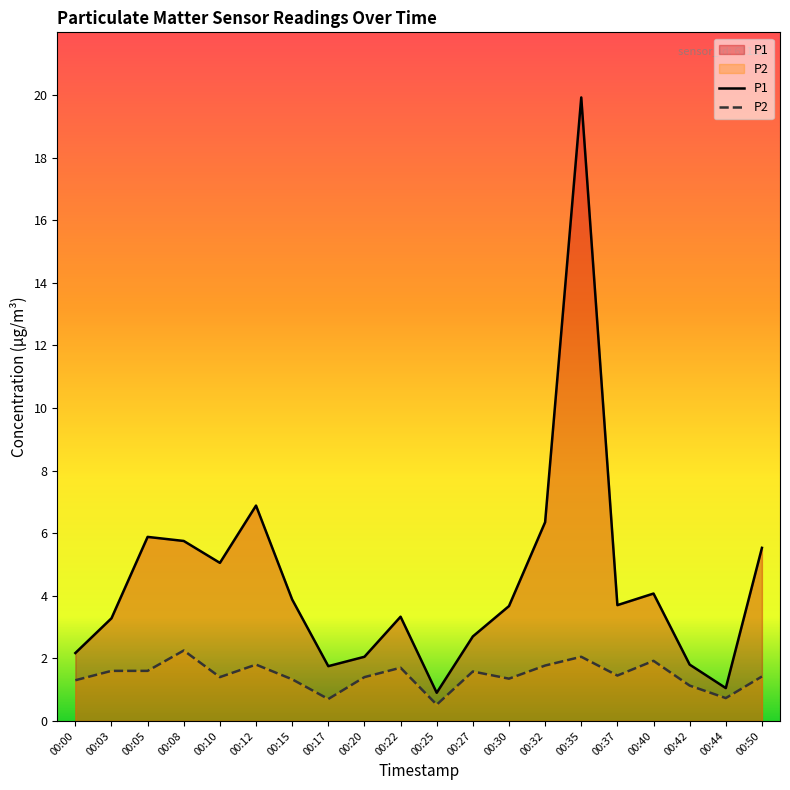

Which series has the largest total across all categories?

P1